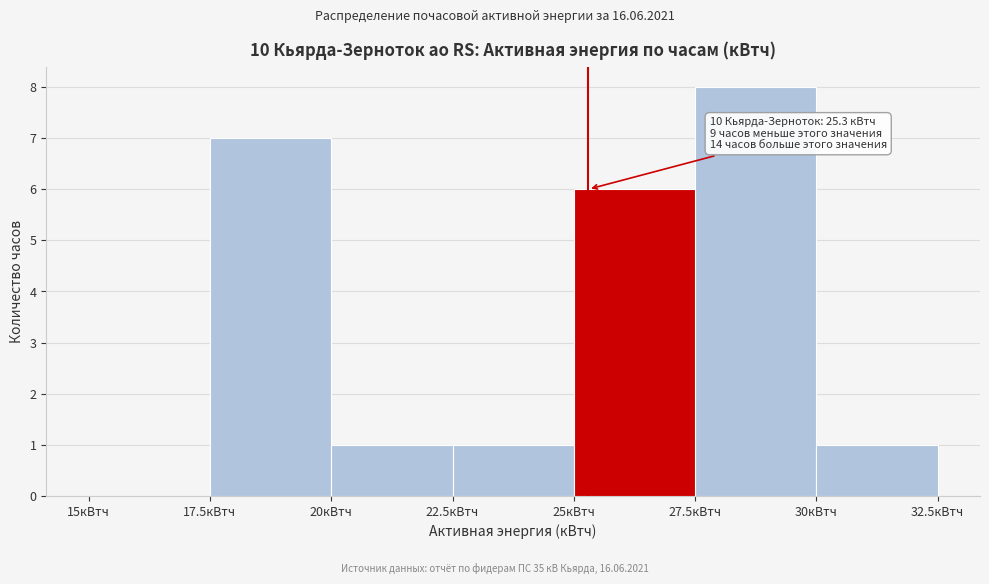

Over which range of the x-axis is the bar tallest?

27.5 to 30.0